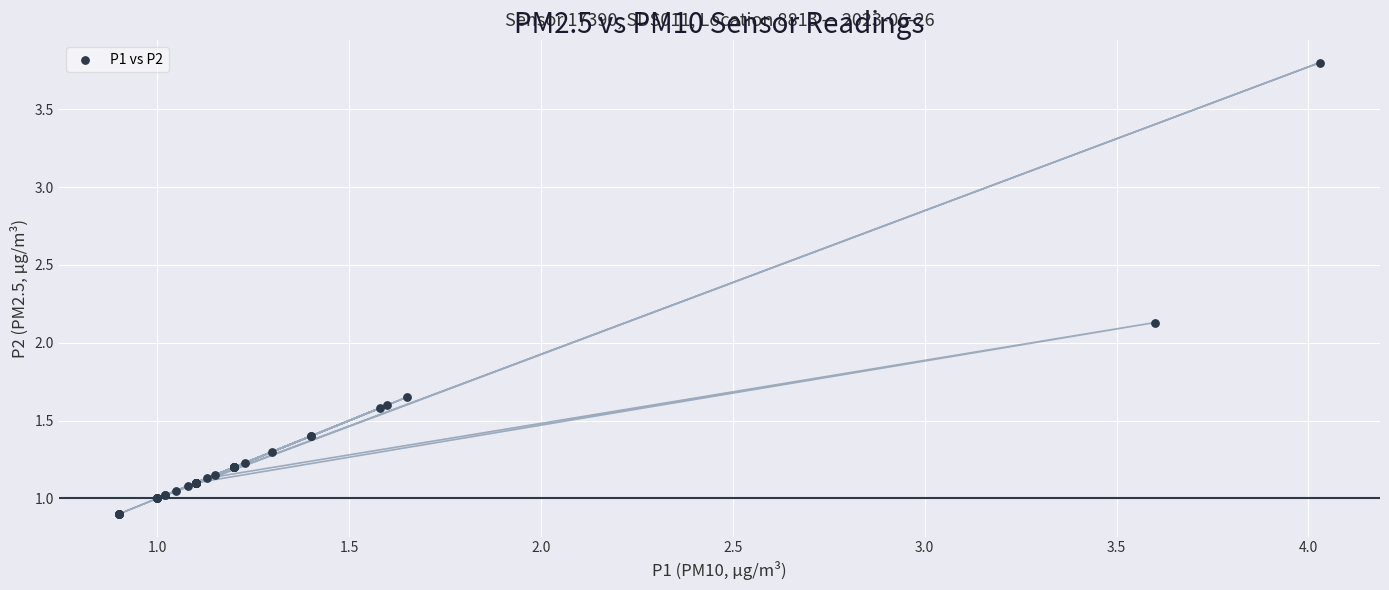

What Y value in the scatter plot is closest to 2?

2.1